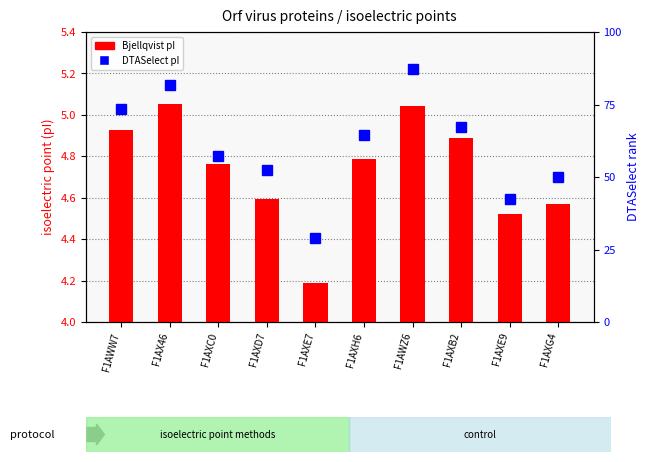

What is the label of the 4th bar from the right?

F1AWZ6